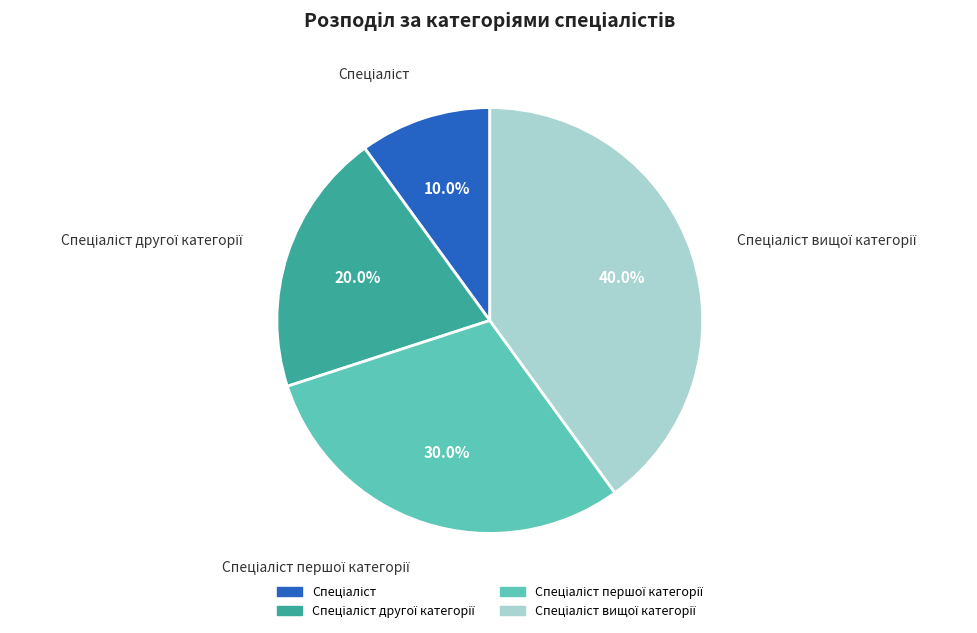

Is there a majority slice in this chart?

No